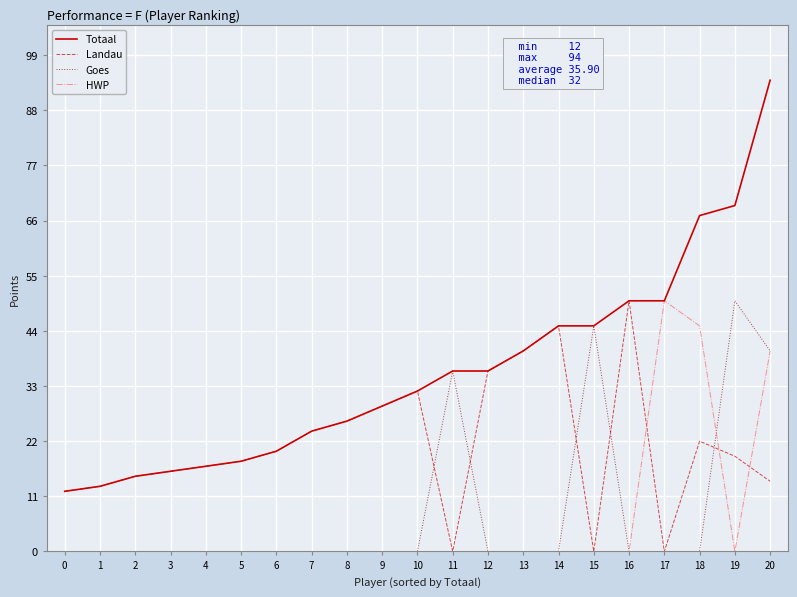

At which category does the chart reach its peak across all series?

20